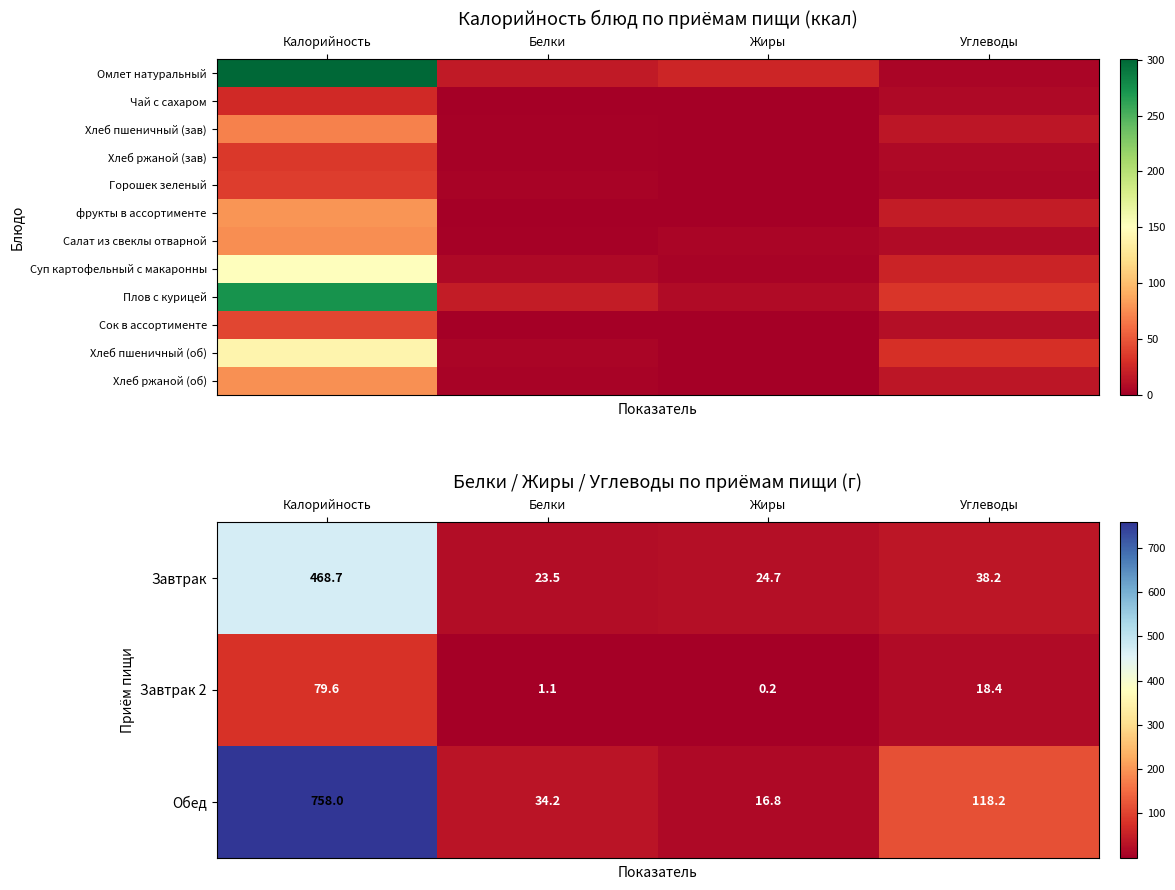

Which series has the largest total across all categories?

Обед